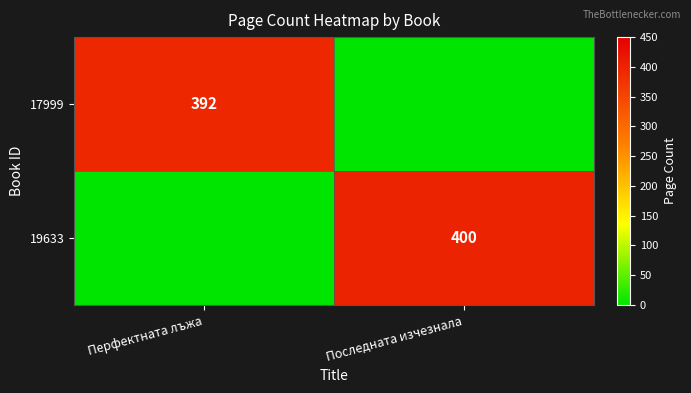

The value of 19633 at Последната изчезнала is 199. True or false?

False